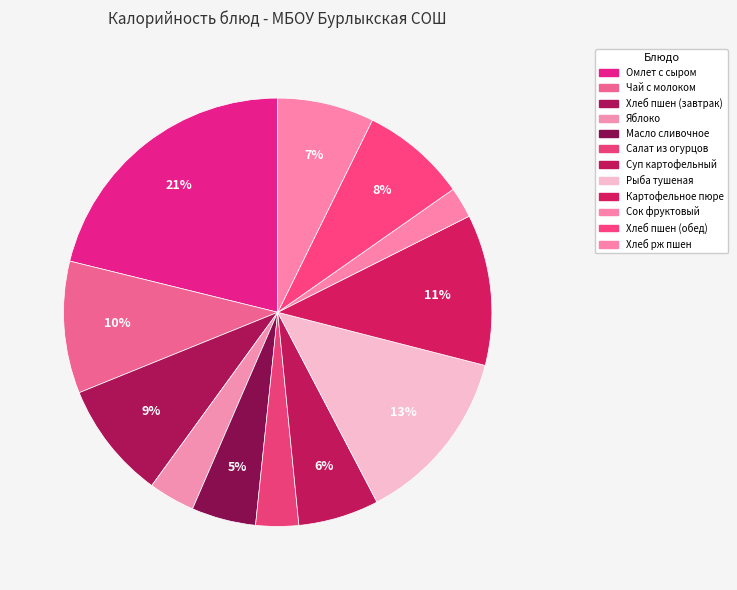

Is the sum of Яблоко and Масло сливочное greater than half?

No